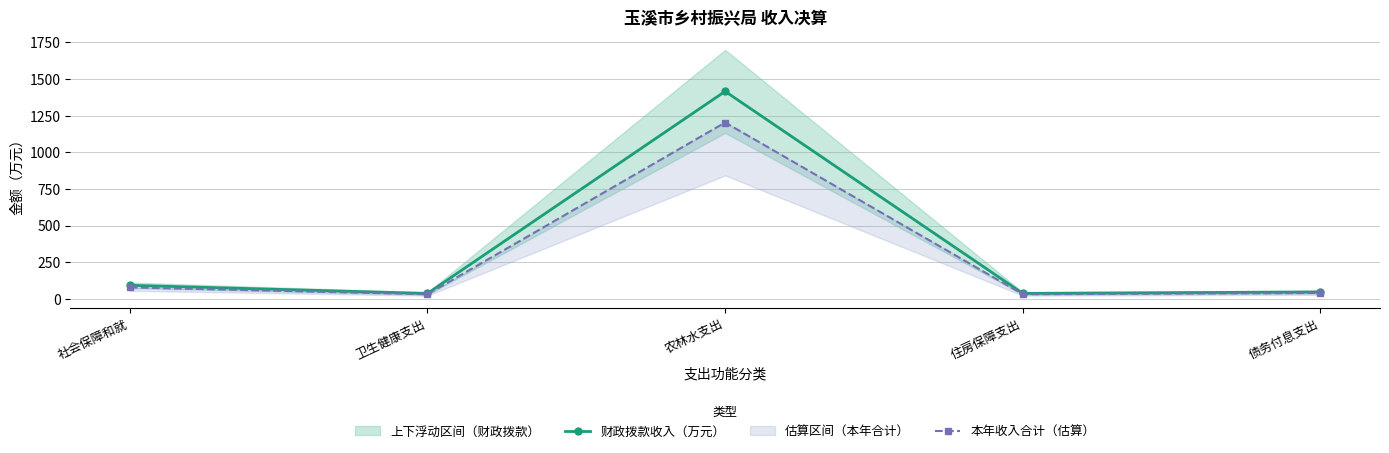

How many values in the 本年收入合计（估算） series are below 40?

2